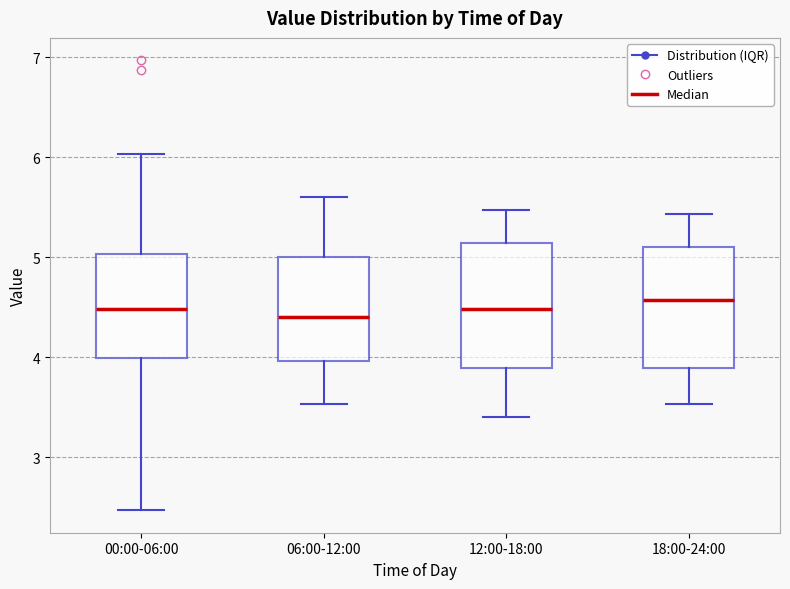

Reading left to right, transcribe this box plot: for each box, give where its median line is, the range the box spans, and where its two whiskers end, as read against the y-axis. The values are not printed on the chart, so give them approximately, as read against the axis.

00:00-06:00: median 4.5, box 4.0 to 5.0, whiskers 2.5 to 6.0
06:00-12:00: median 4.4, box 4.0 to 5.0, whiskers 3.5 to 5.6
12:00-18:00: median 4.5, box 3.9 to 5.1, whiskers 3.4 to 5.5
18:00-24:00: median 4.6, box 3.9 to 5.1, whiskers 3.5 to 5.4